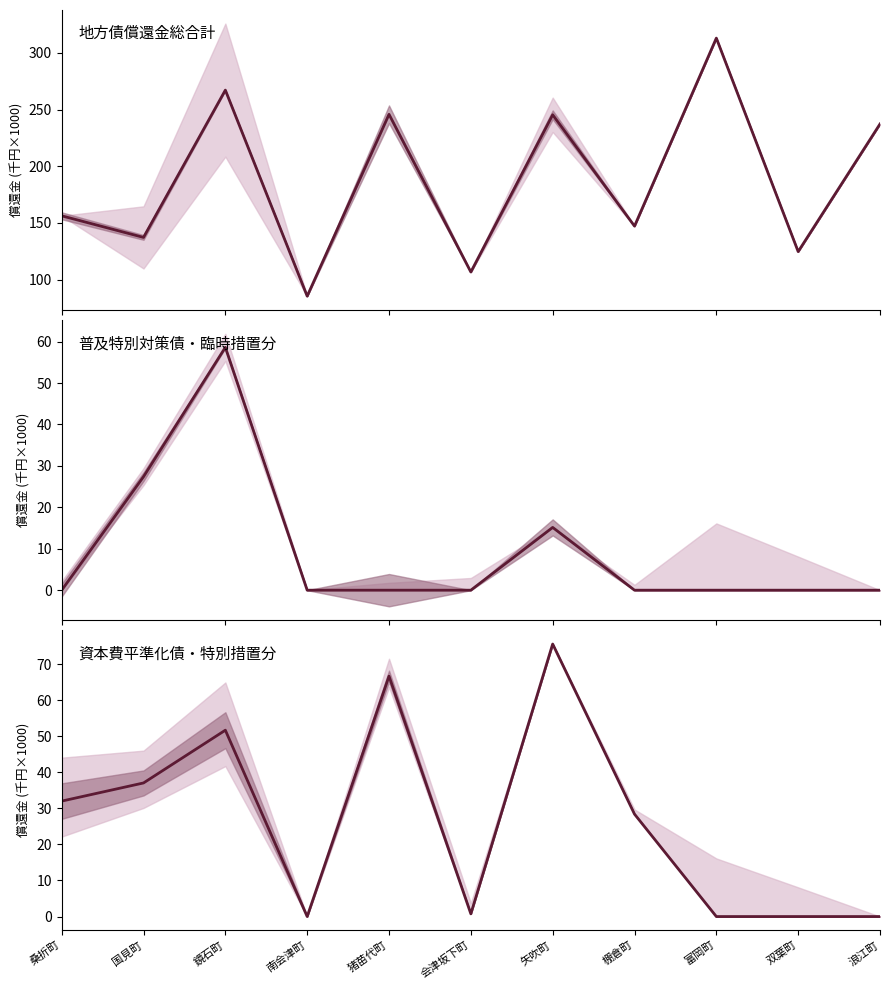

True or false: 地方債償還金総合計 and 普及特別対策債分 intersect in this chart.

False